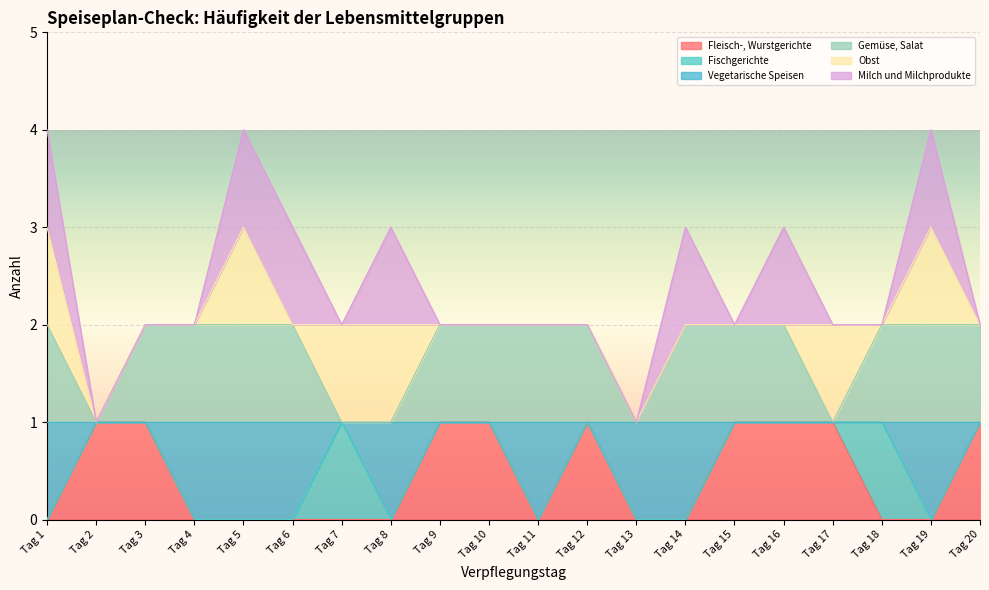

Count the number of categories in the chart.

20